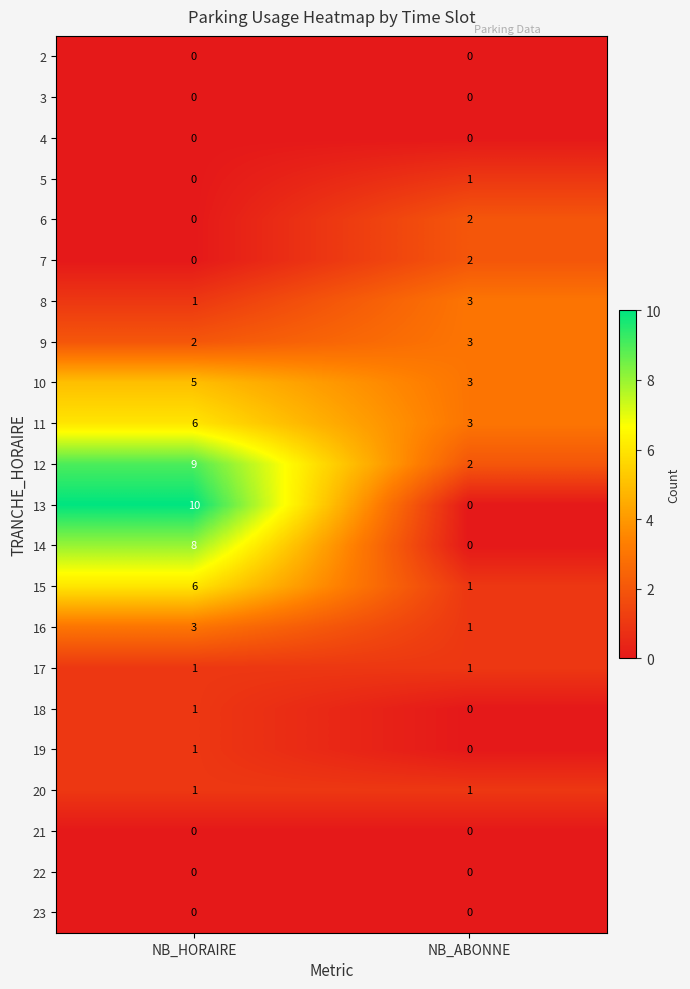

What is the maximum value shown in the chart?

10